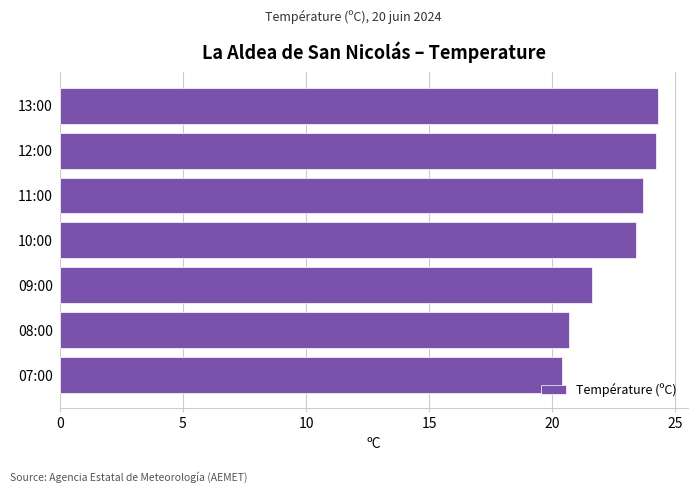

True or false: the data shows 35.7 at 11:00.

False